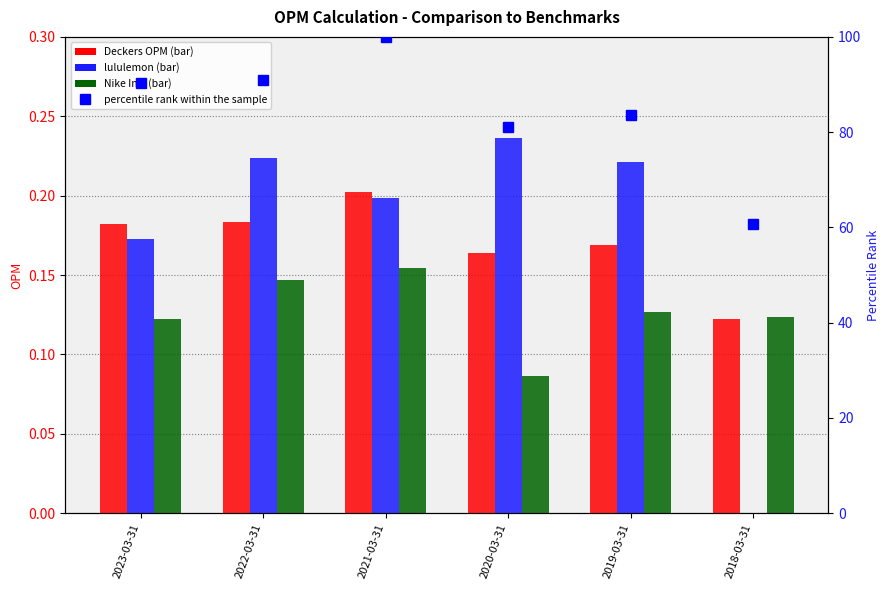

The value of percentile rank within the sample at 2021-03-31 is 135.6. True or false?

False